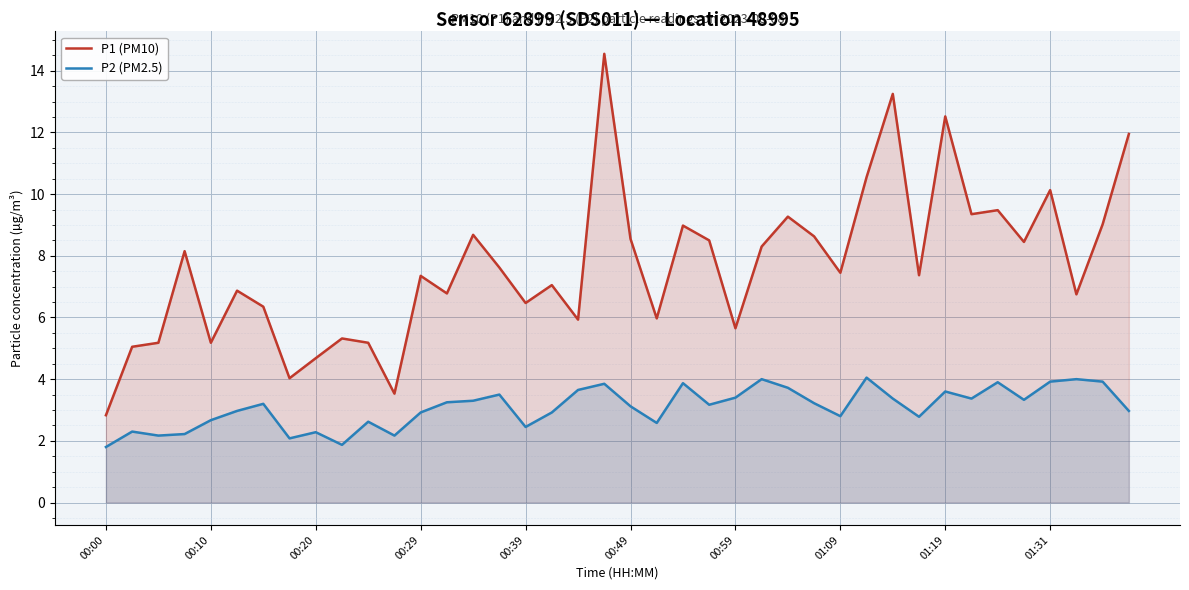

List the series in order of their peak value, lowest first.

P2 (PM2.5), P1 (PM10)